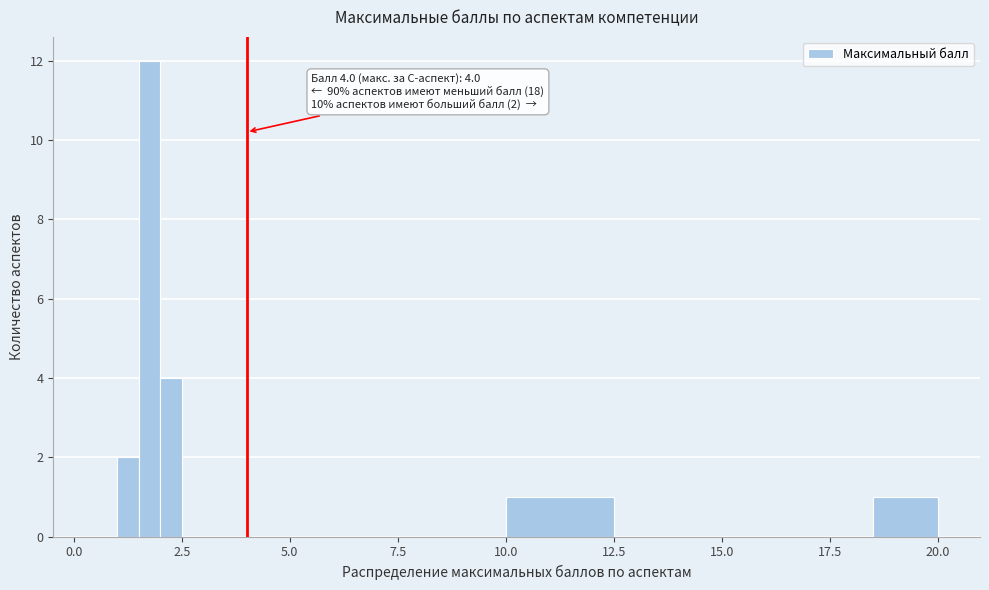

Read against the x-axis, roughly where is the centre of the tallest bar?

2.0